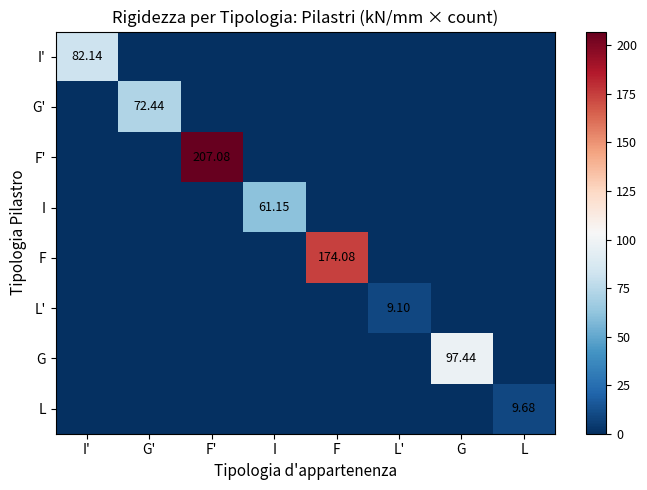

True or false: I' has a value of -49.6 at L'.

False